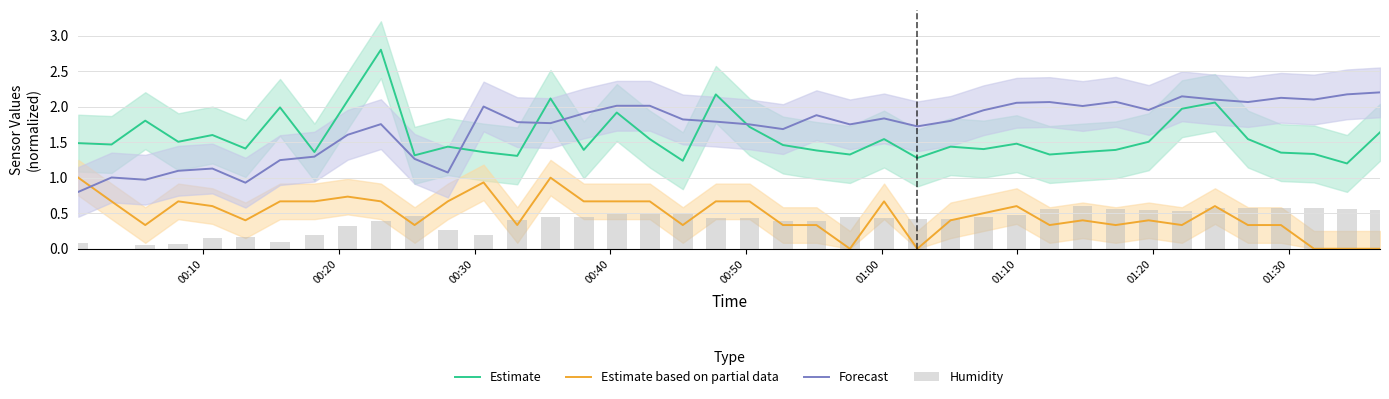

True or false: Estimate based on partial data and Estimate intersect in this chart.

False